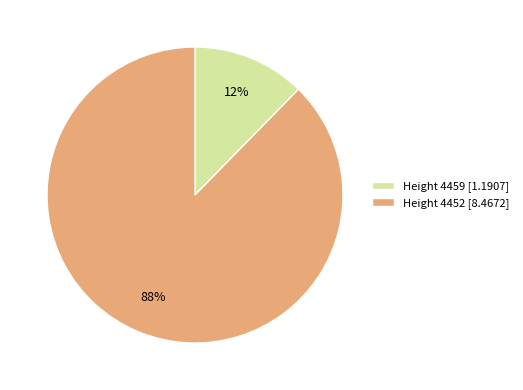

What is the majority slice?

Height 4452